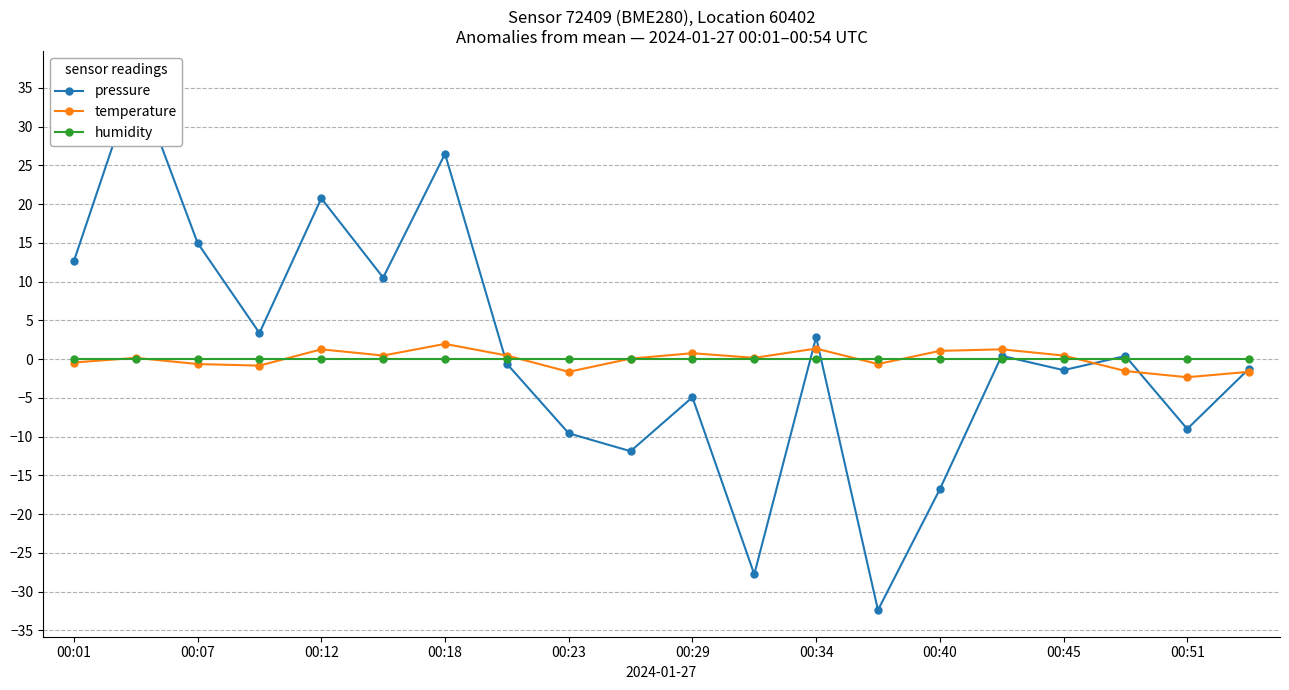

What is the lowest value of the temperature series?

-2.3